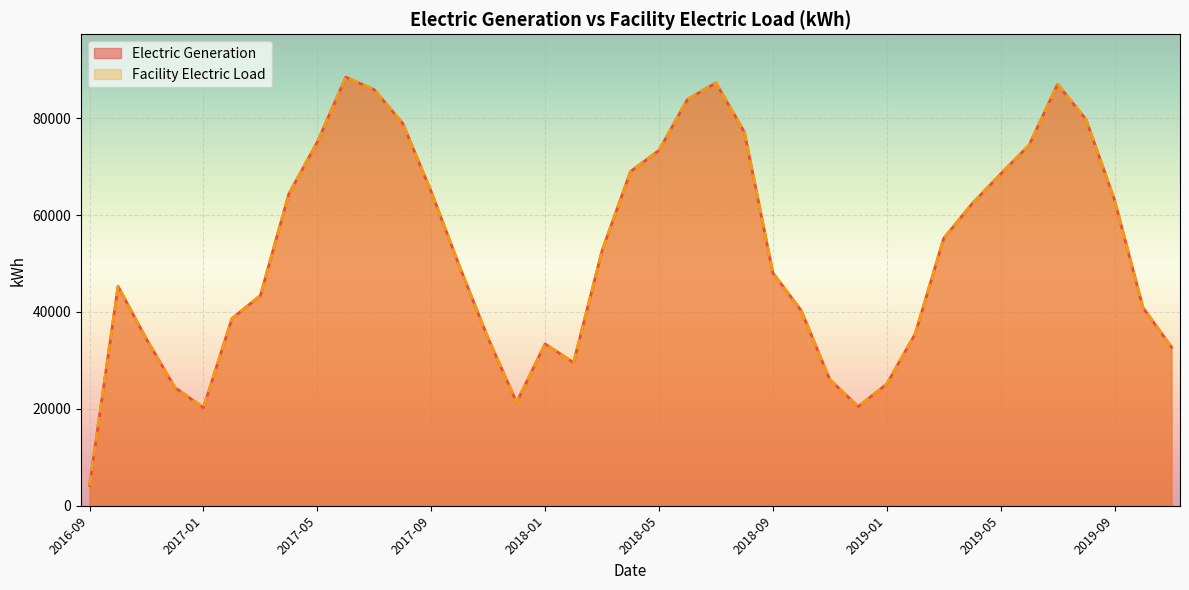

At which category is the sum across all series the highest?

2017-06